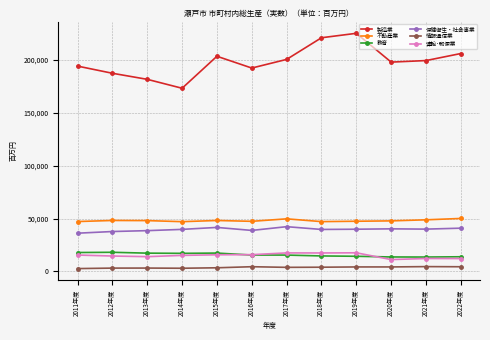

What is the maximum value shown in the chart?

225360